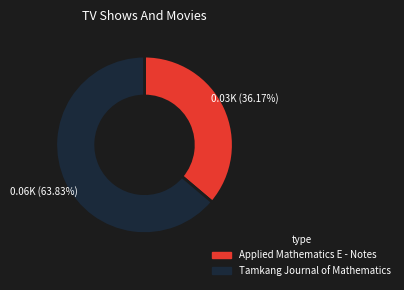

Rank the categories by value from highest to lowest.

Tamkang Journal of Mathematics, Applied Mathematics E - Notes